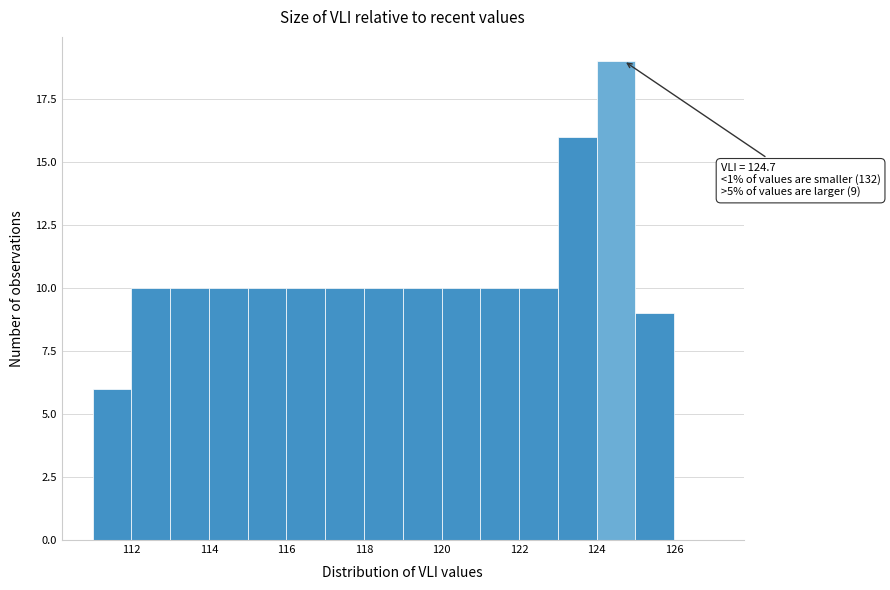

Which range on the x-axis has the tallest bar?

124 to 125